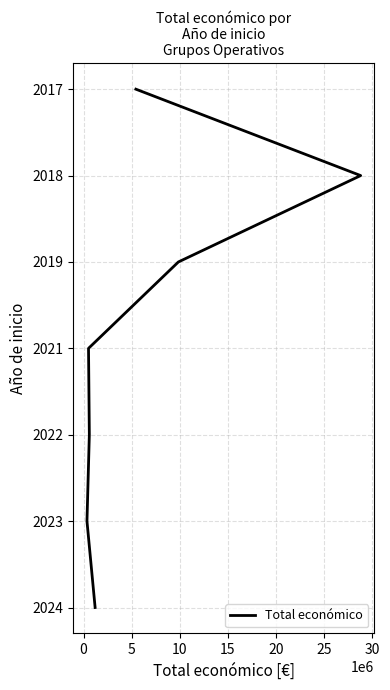

The chart shows a value of 3 at 5. True or false?

False